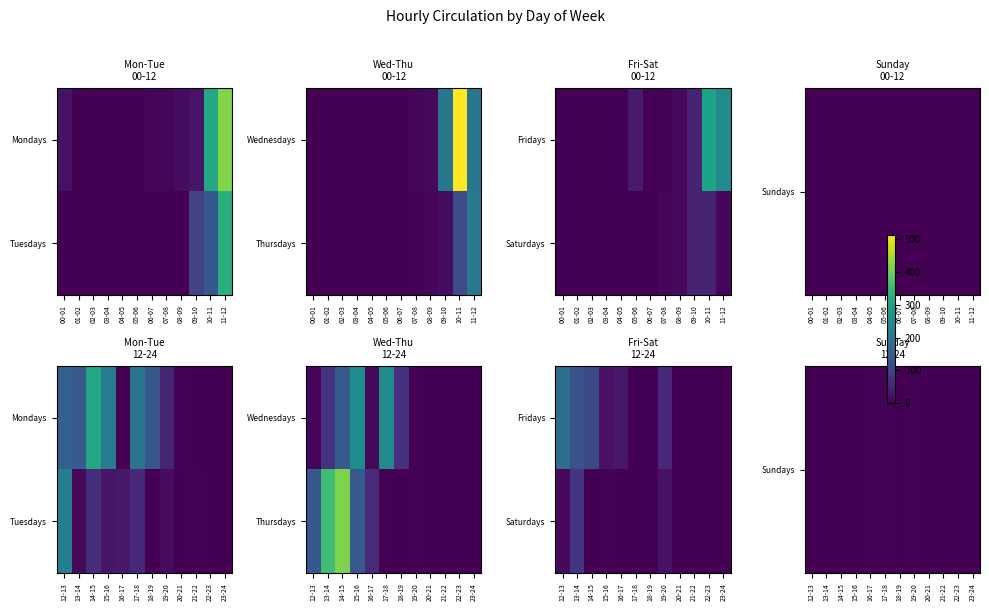

Is the value of Sundays at 15-16 greater than the value of Saturdays at 15-16?

No